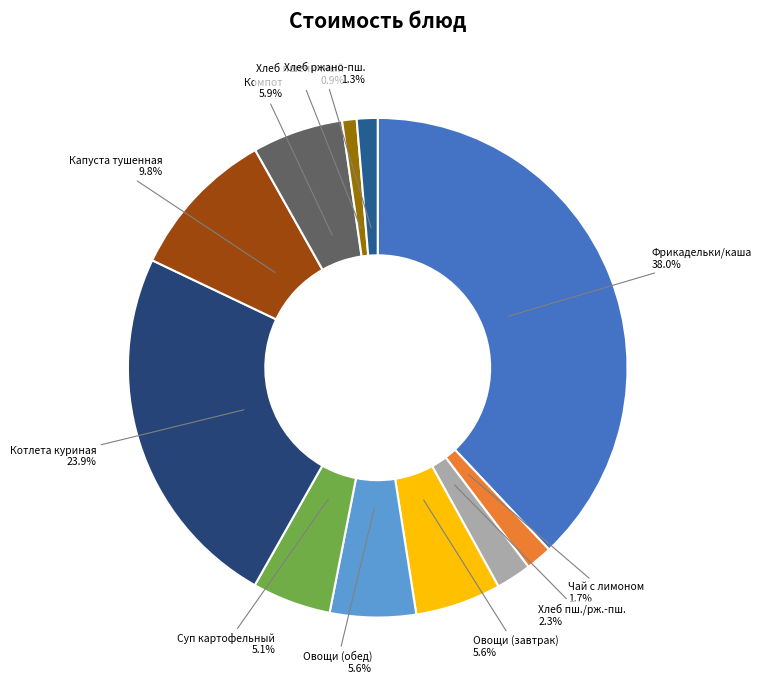

What portion of the pie excludes Фрикадельки/каша?

62.0%